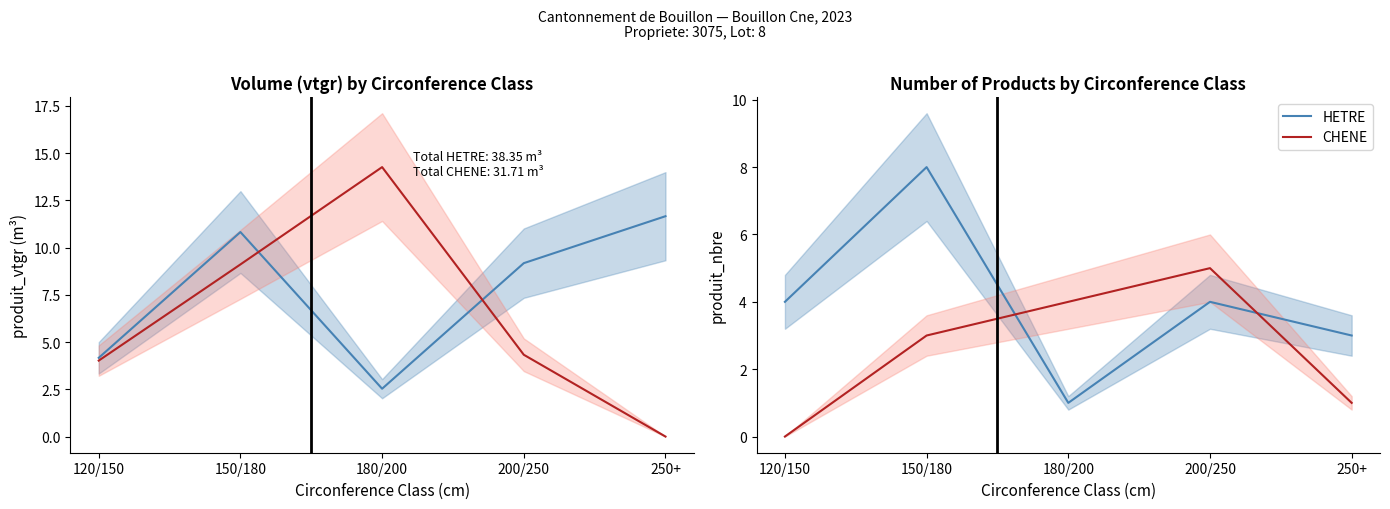

What is the sum of all CHENE values?

13